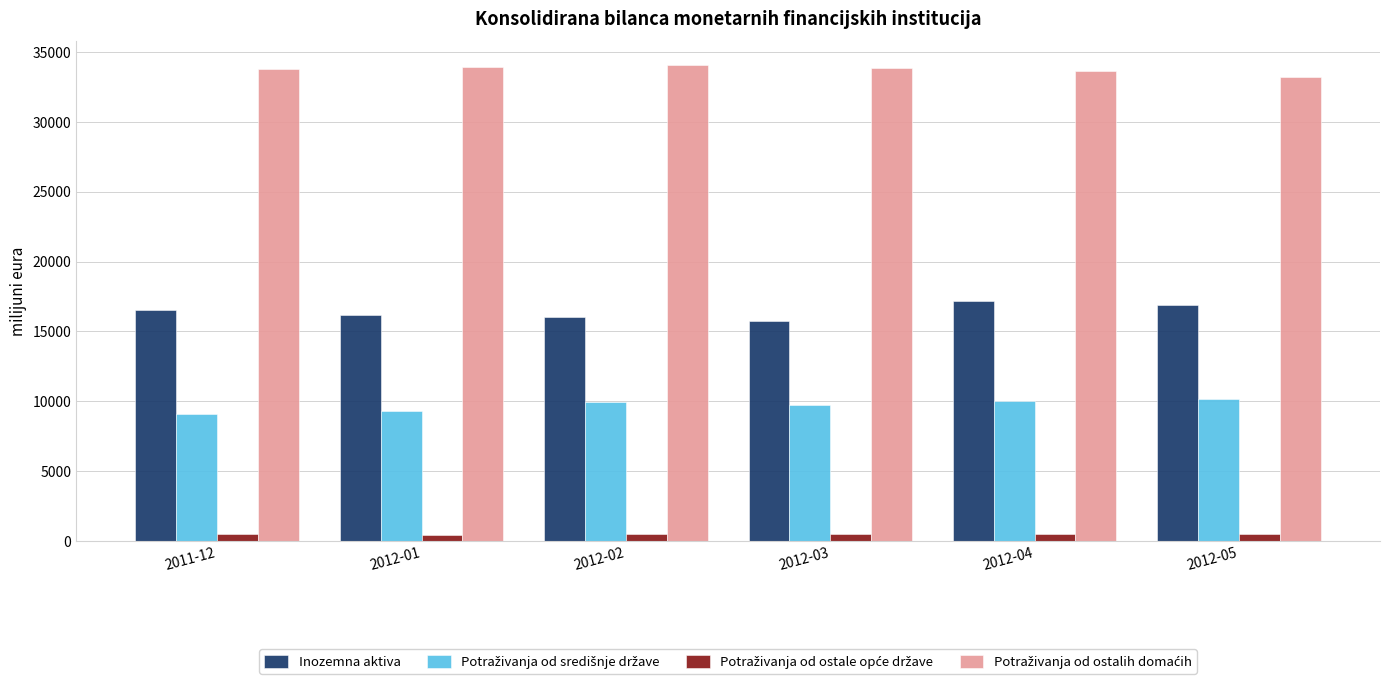

How many distinct data groups are displayed?

4